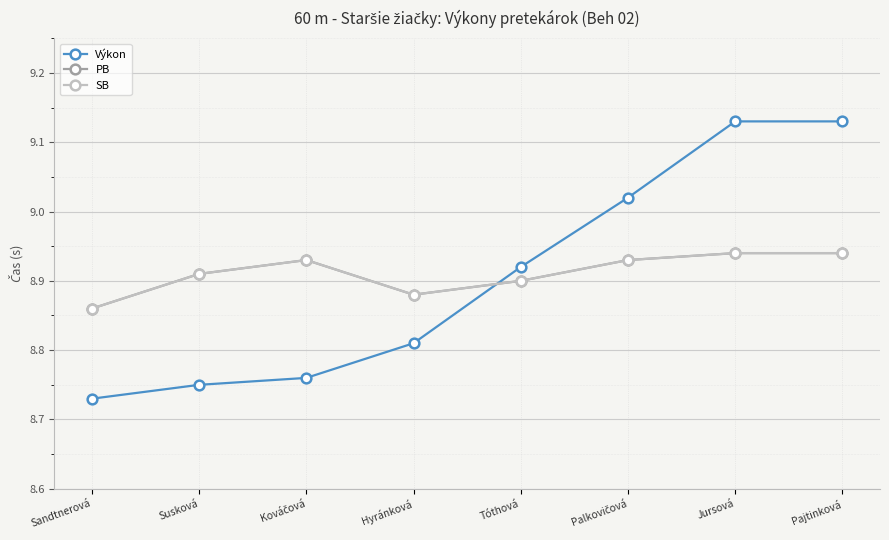

What is the sum of the SB values at Tóthová and Sandtnerová?

17.8